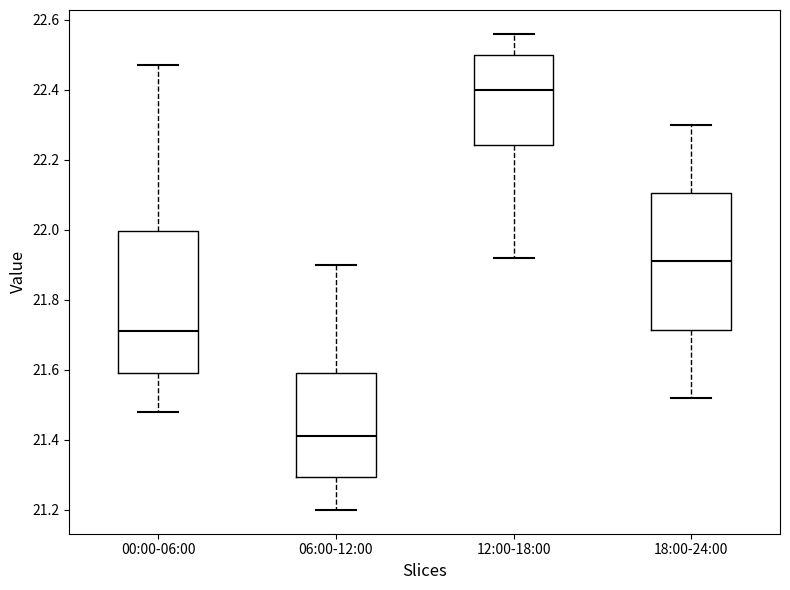

Which box has the lowest median line?

06:00-12:00